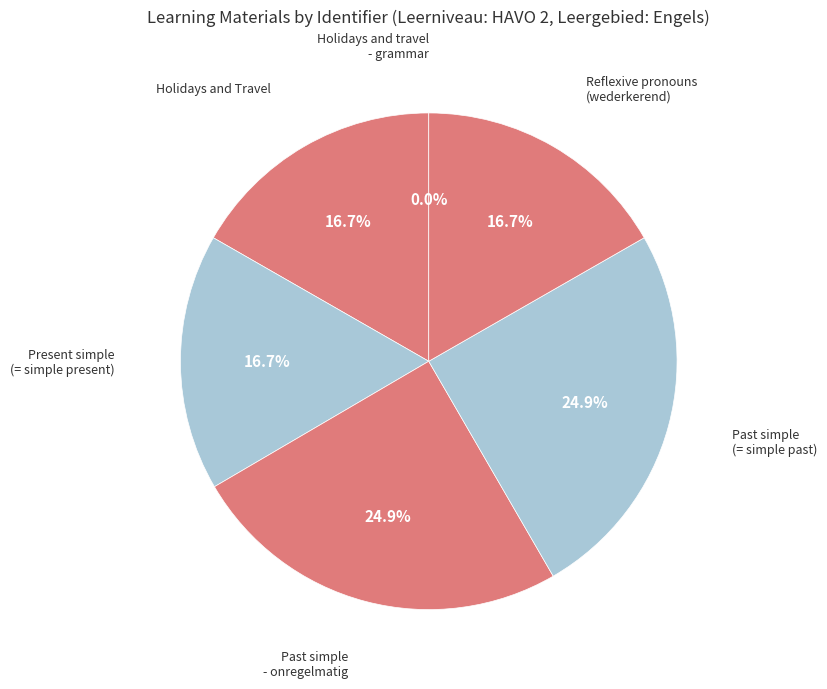

What is the smallest slice in the pie chart?

Holidays and travel - grammar